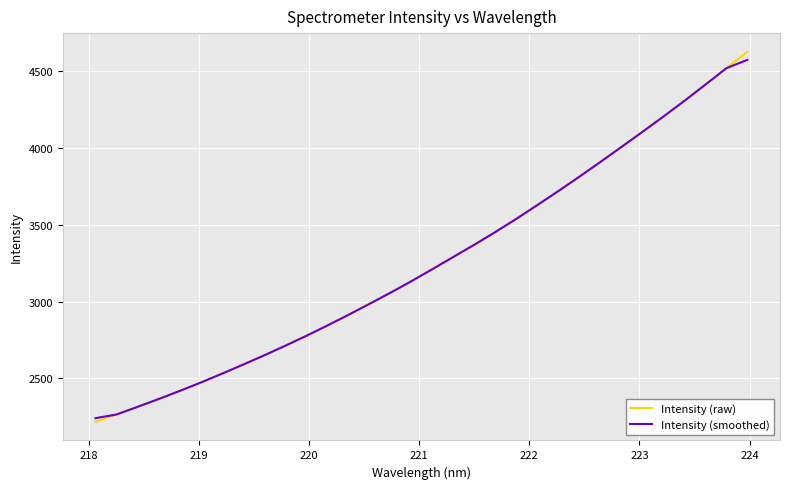

True or false: Intensity (raw) has more than 1 points higher than both neighbors.

False